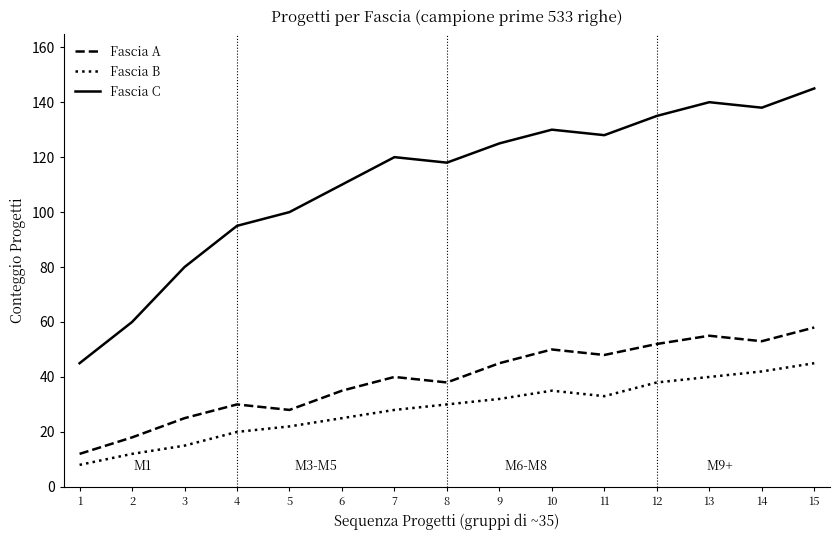

Which series changed the most between 6 and 8?

Fascia C